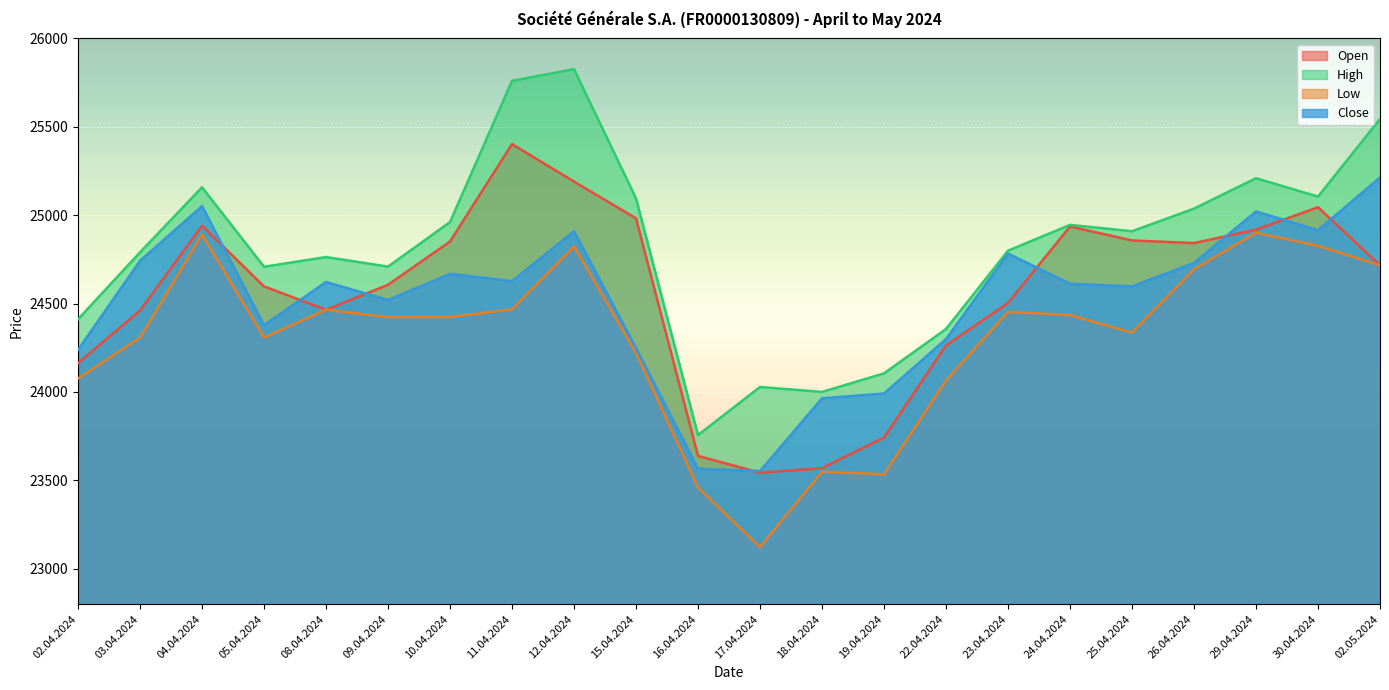

Which has a higher value, 02.04.2024 or 05.04.2024?

05.04.2024